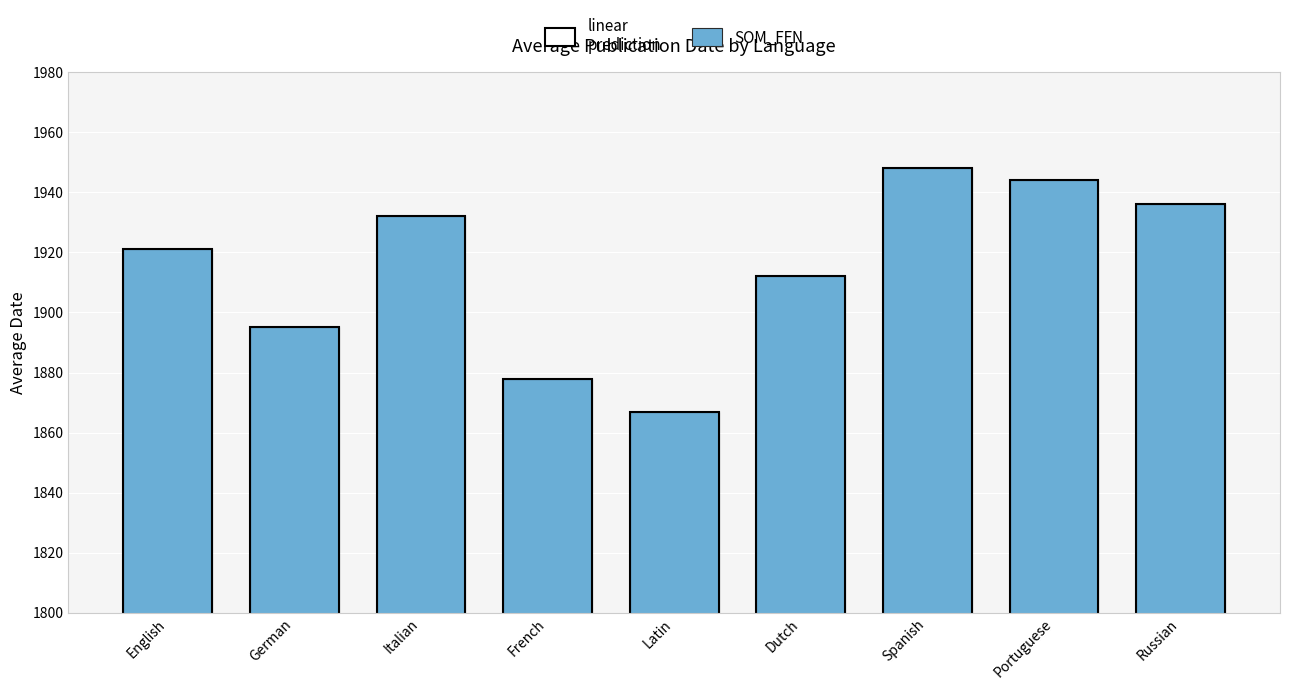

List the labels in order of value, largest first.

Spanish, Portuguese, Russian, Italian, English, Dutch, German, French, Latin